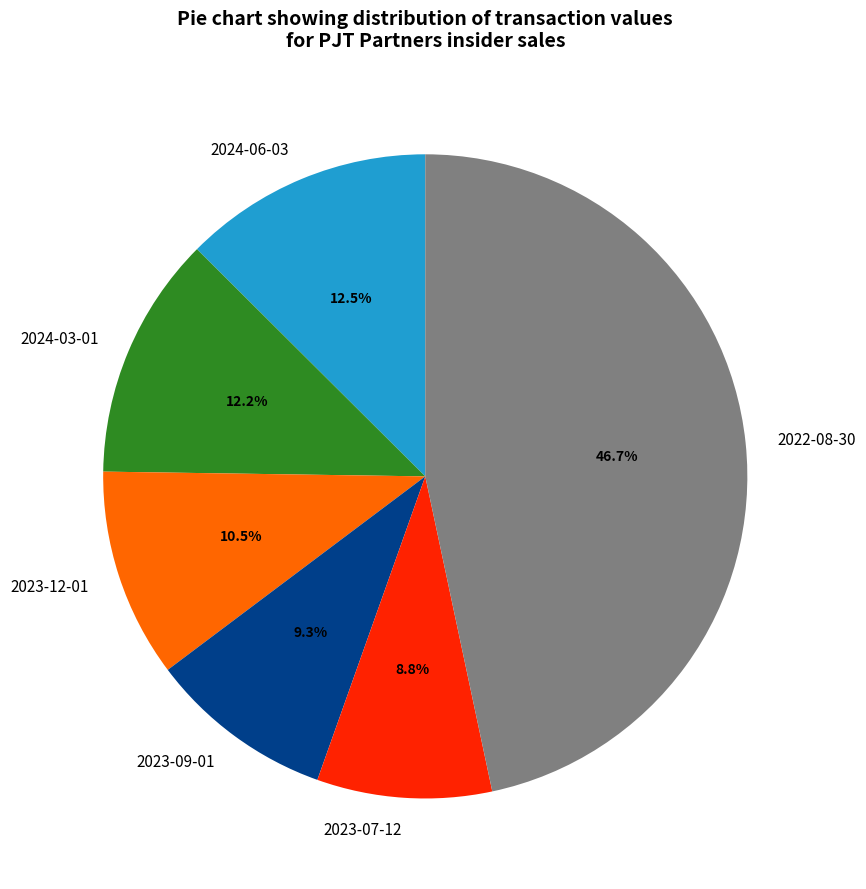

Does any single category account for the majority?

No